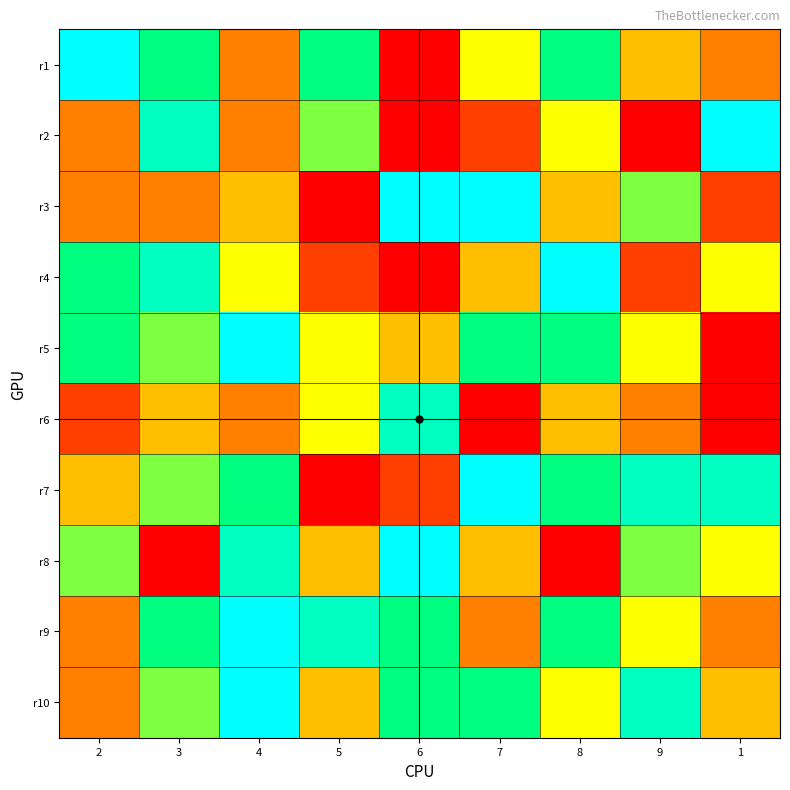

Which series changed the most between 4 and 5?

r7